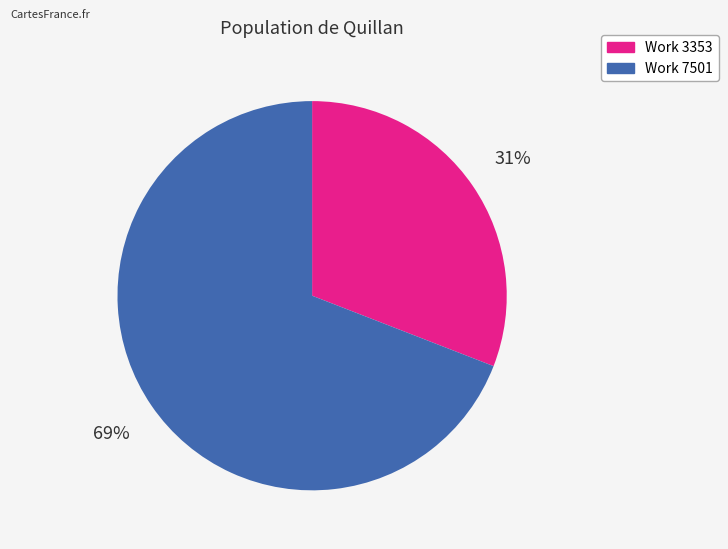

What is the smallest slice in the pie chart?

Work 3353